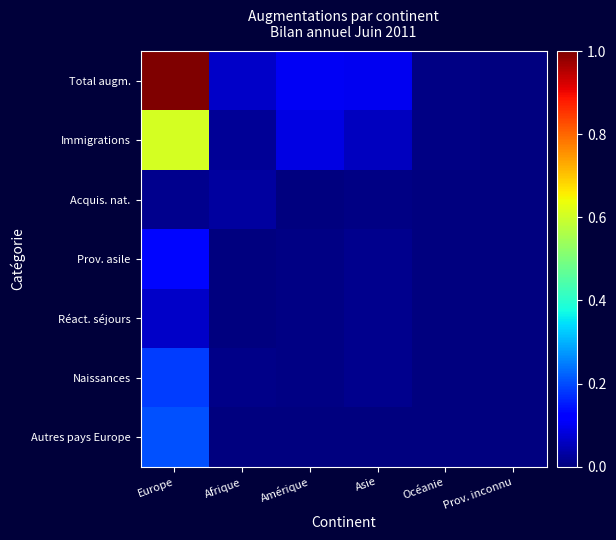

At Prov. inconnu, list the series in order from largest to smallest.

Total augm., Immigrations, Acquis. nat., Réact. séjours, Naissances, Prov. asile, Autres pays Europe